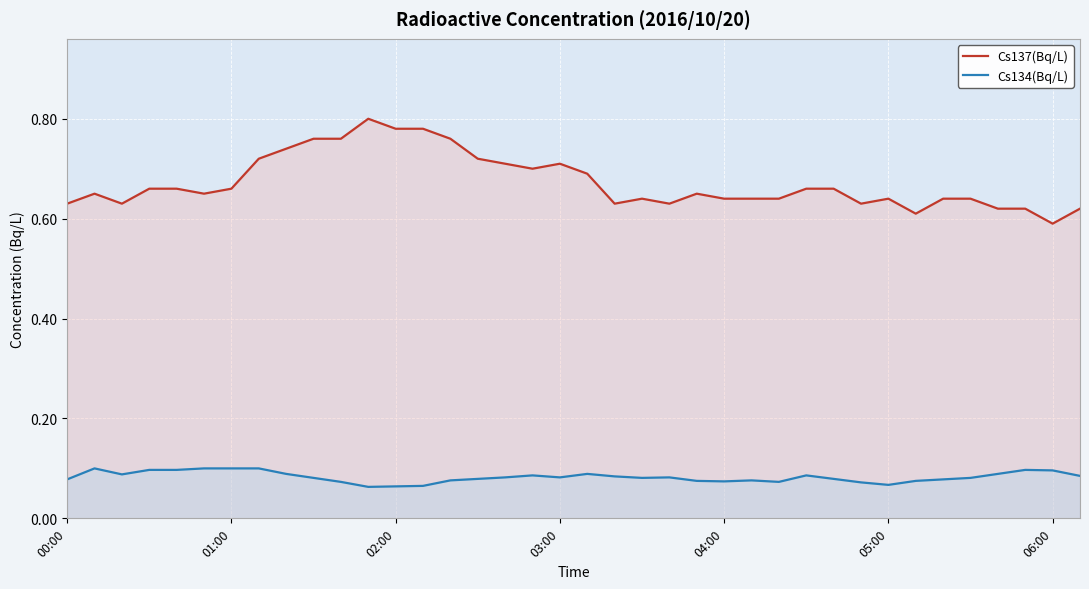

True or false: Cs137(Bq/L) and Cs134(Bq/L) intersect in this chart.

False